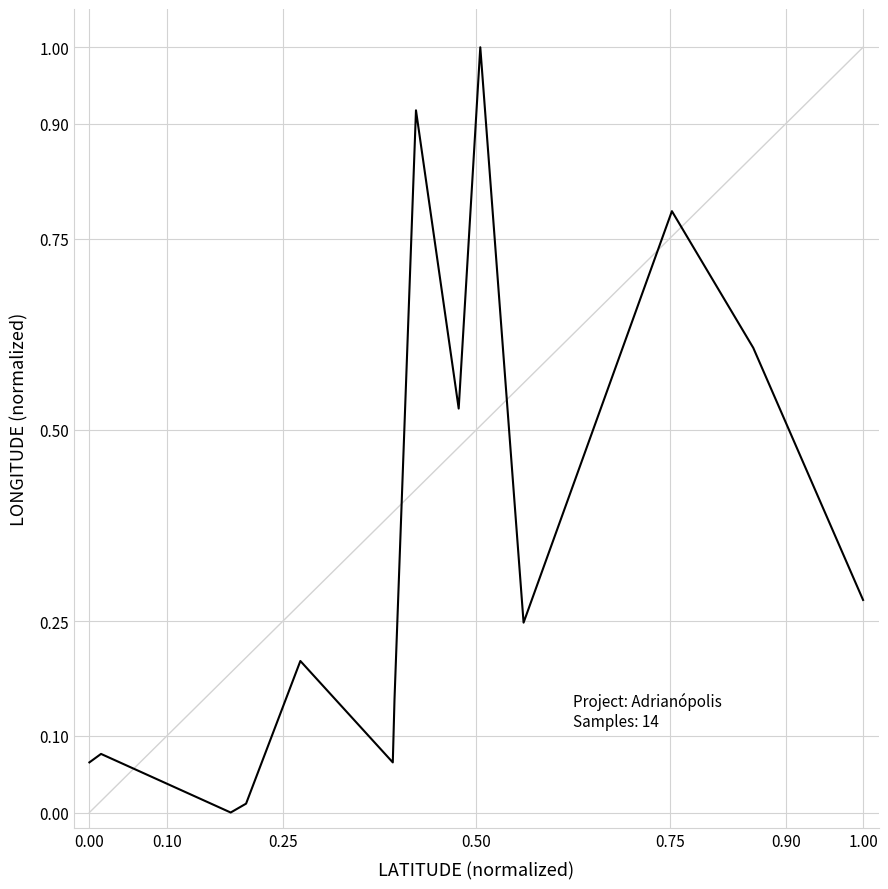

What is the average value?

0.4